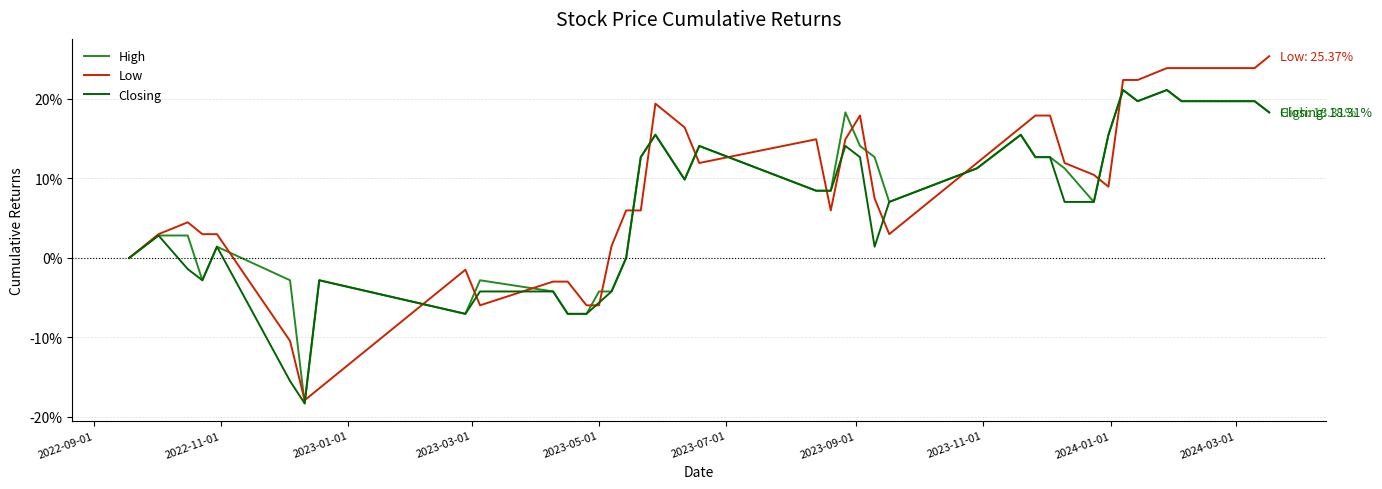

Rank the series by their average value, from lowest to highest.

Closing, High, Low